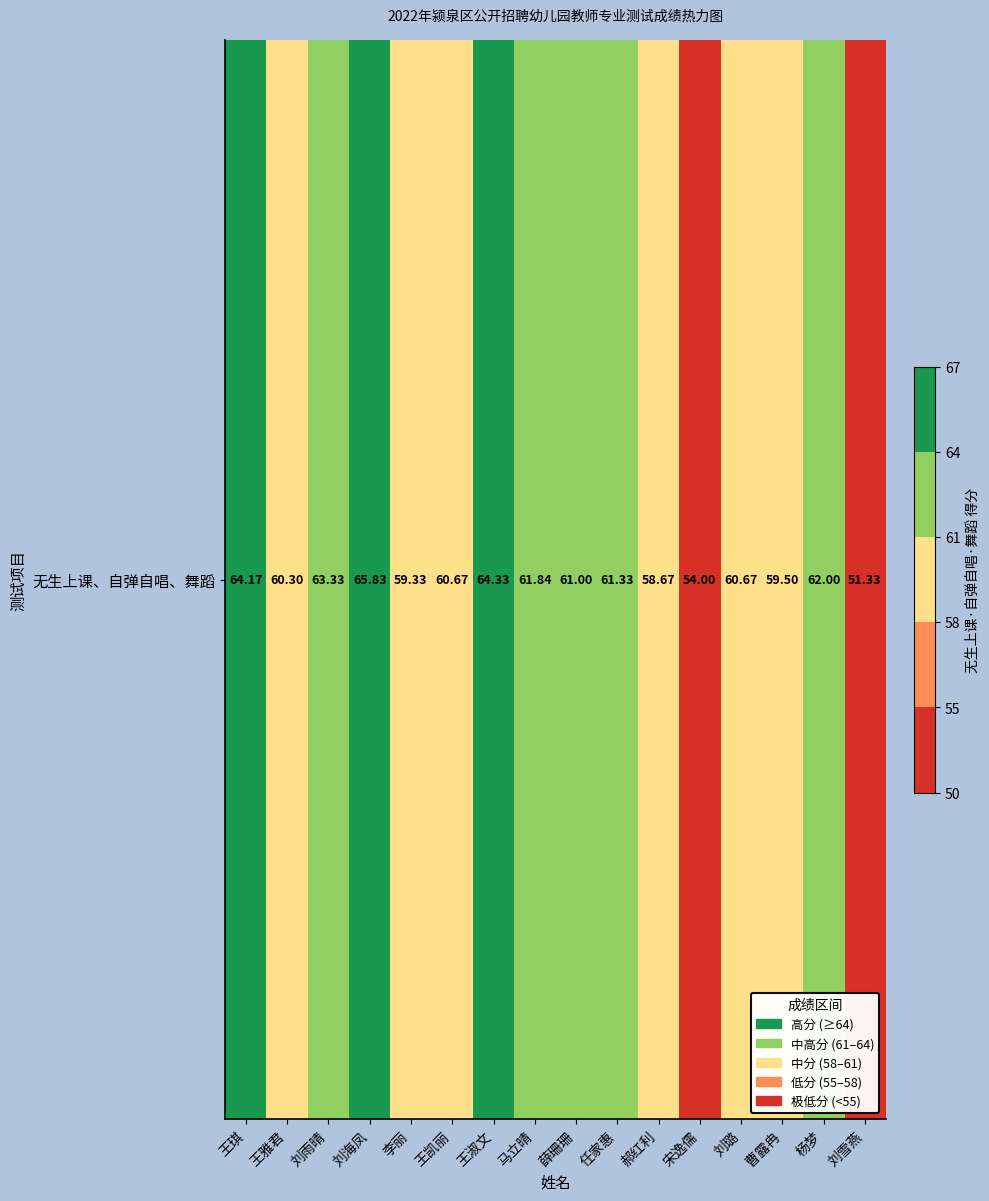

Rank the categories by value from lowest to highest.

刘雪燕, 宋逸儒, 郝红利, 李丽, 曹露冉, 王雅君, 王凯丽, 刘璐, 薛珊珊, 任家惠, 马立晴, 杨梦, 刘雨晴, 王琪, 王淑文, 刘海凤